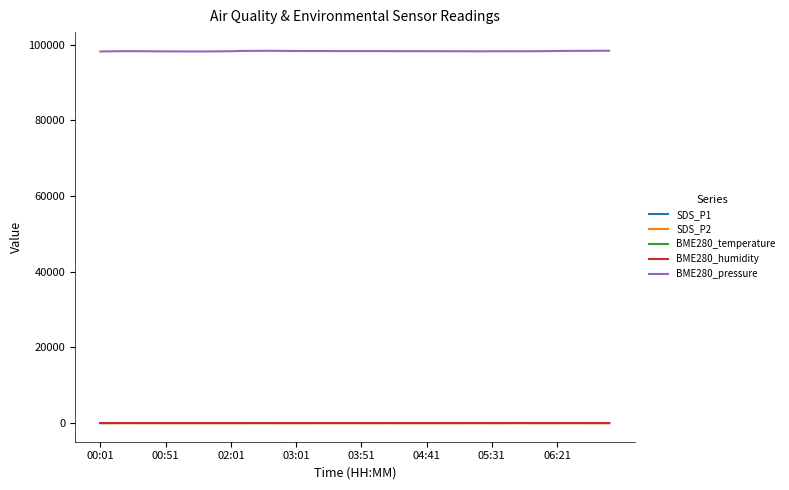

Which series has the largest total across all categories?

BME280_pressure